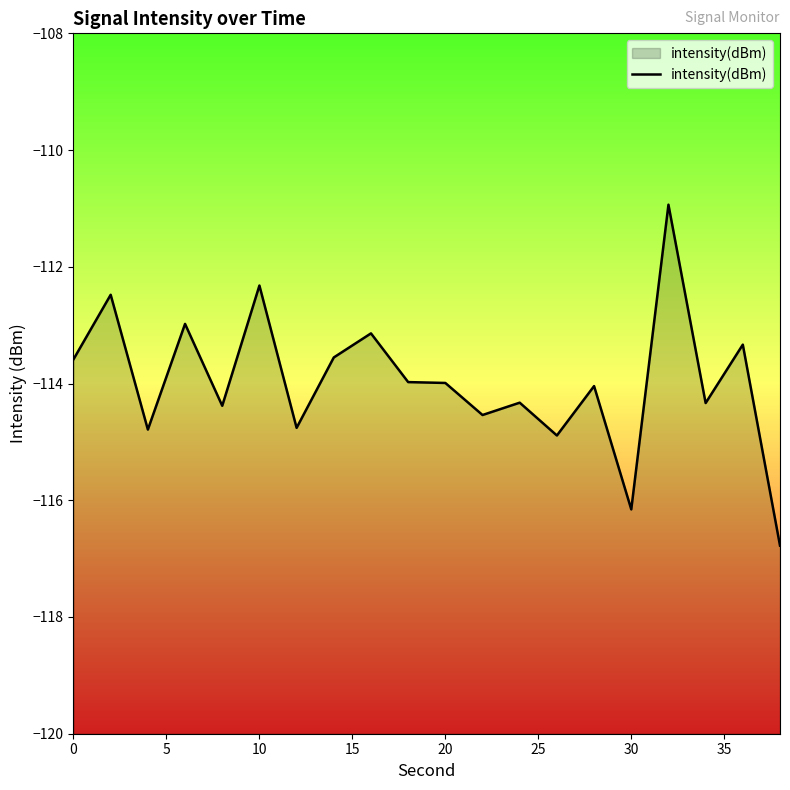

What is the difference between the maximum and minimum values?

5.8